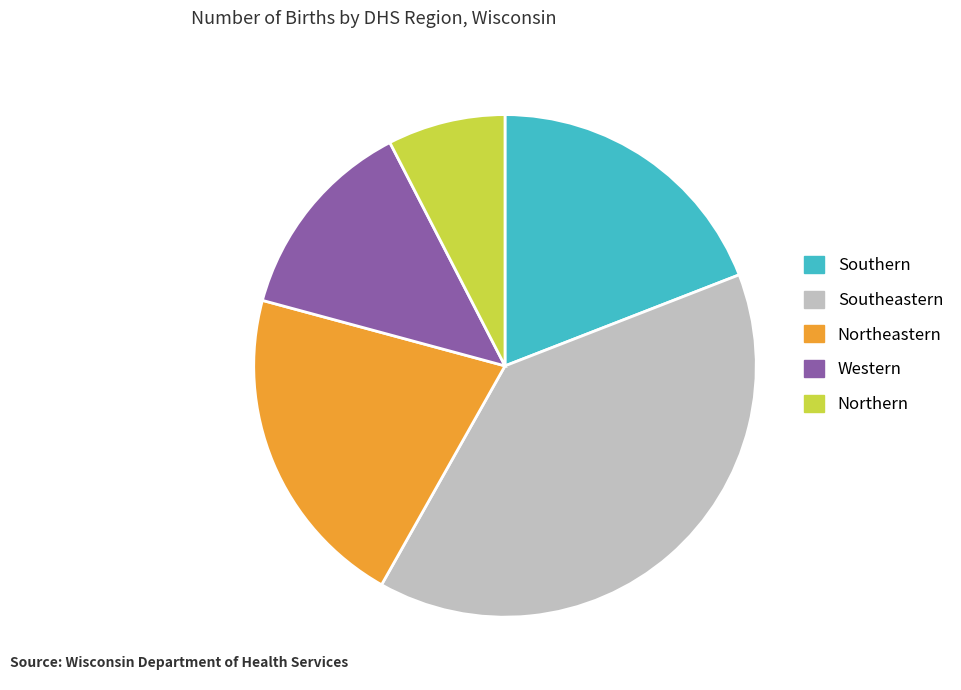

Rank the categories by value from highest to lowest.

Southeastern, Northeastern, Southern, Western, Northern